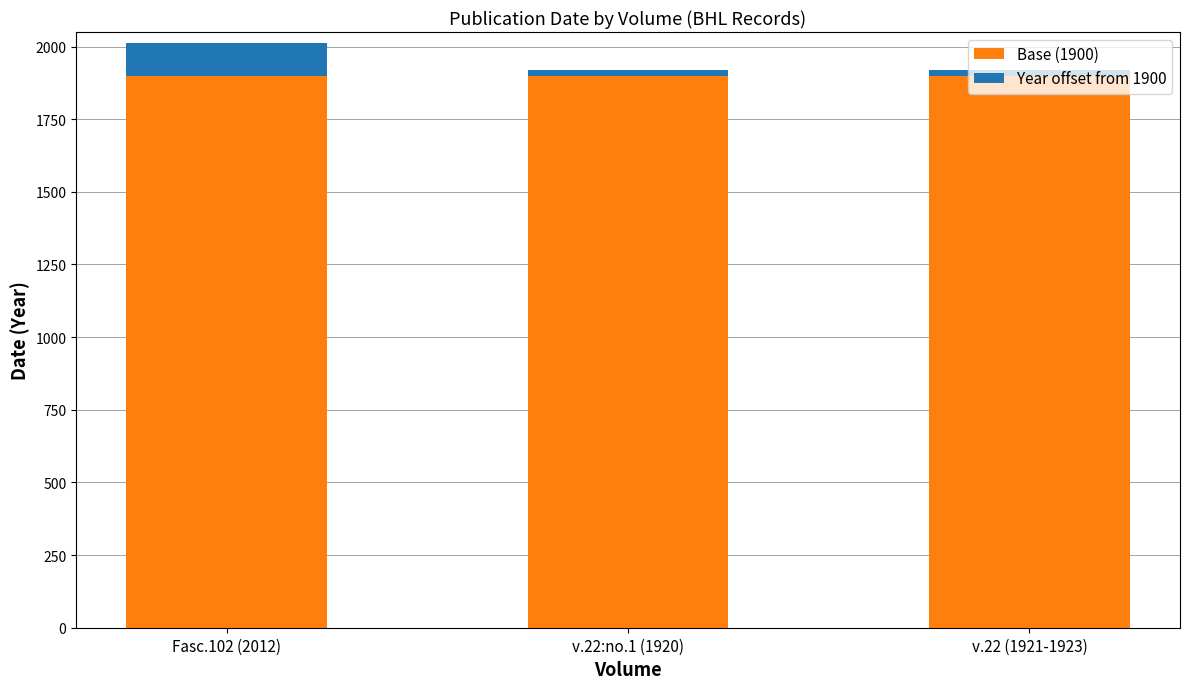

What is the value of the Base (1900) bar at the 2nd from the left?

1900